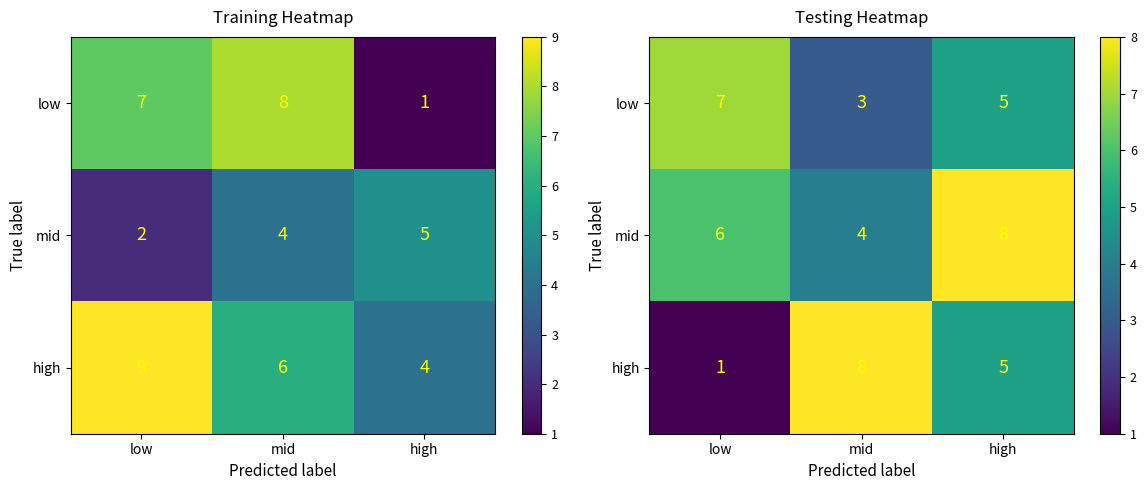

Count the number of data series in this chart.

3